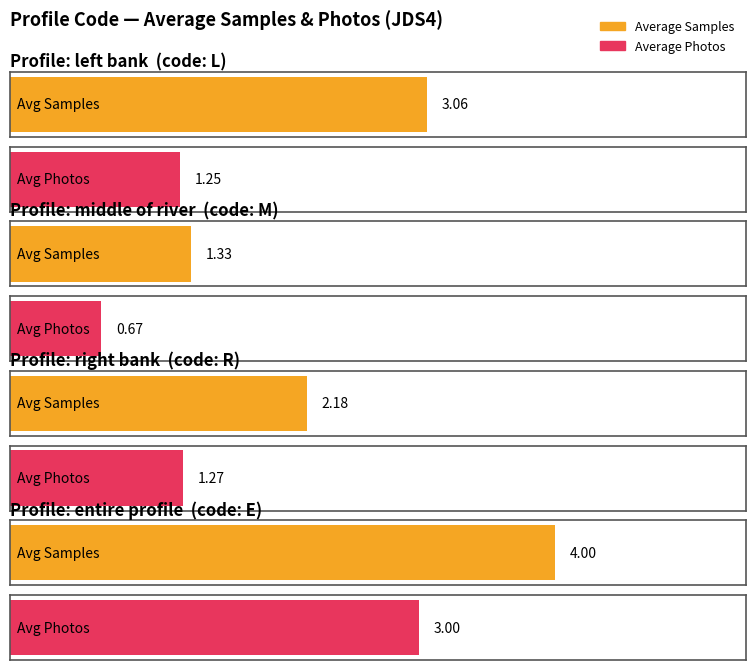

What position from the left is E?

4